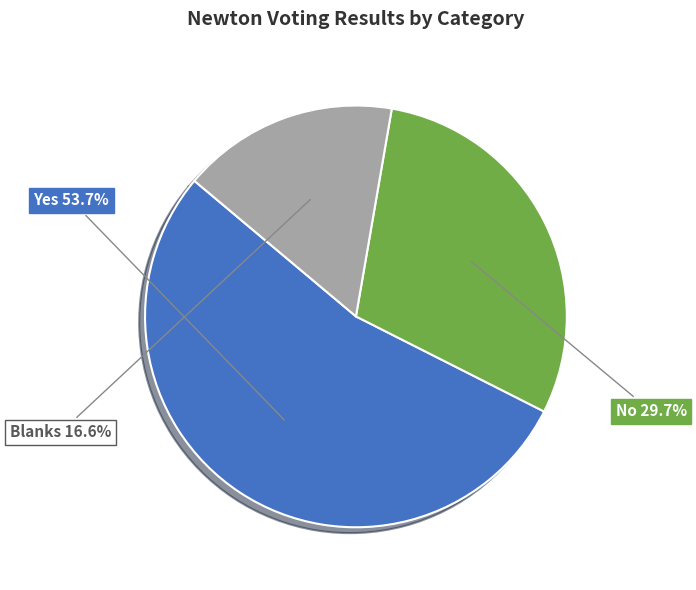

Approximately how many times larger is the value at No compared to Yes?

0.6